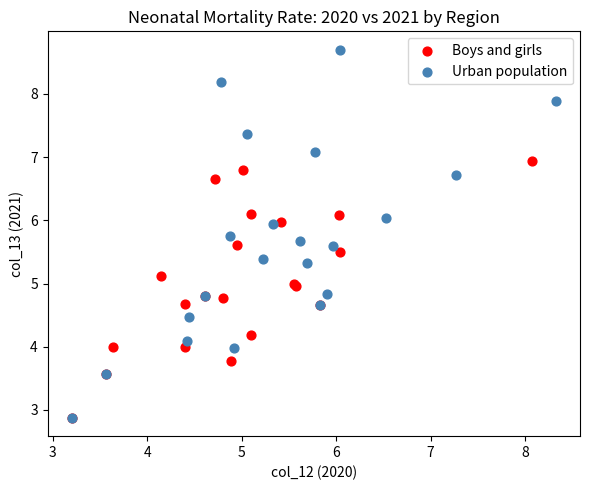

Which series reaches the maximum Y coordinate?

Urban population